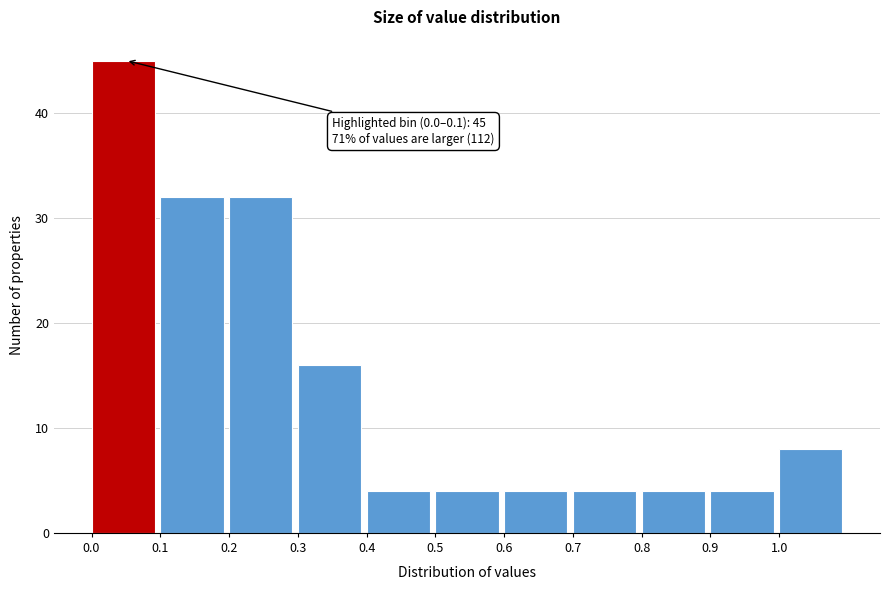

Over which range of the x-axis is the bar tallest?

0.0 to 0.1